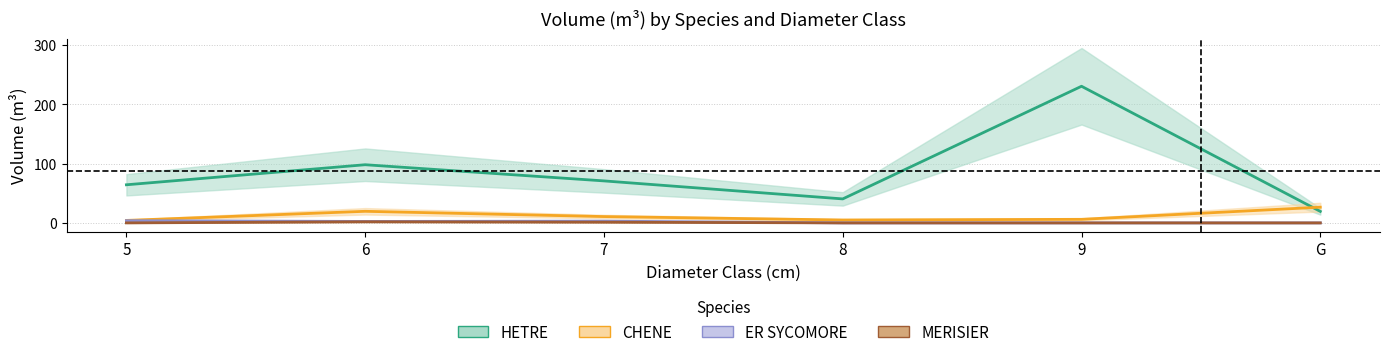

Between 5 and 9, which series saw the biggest shift?

HETRE